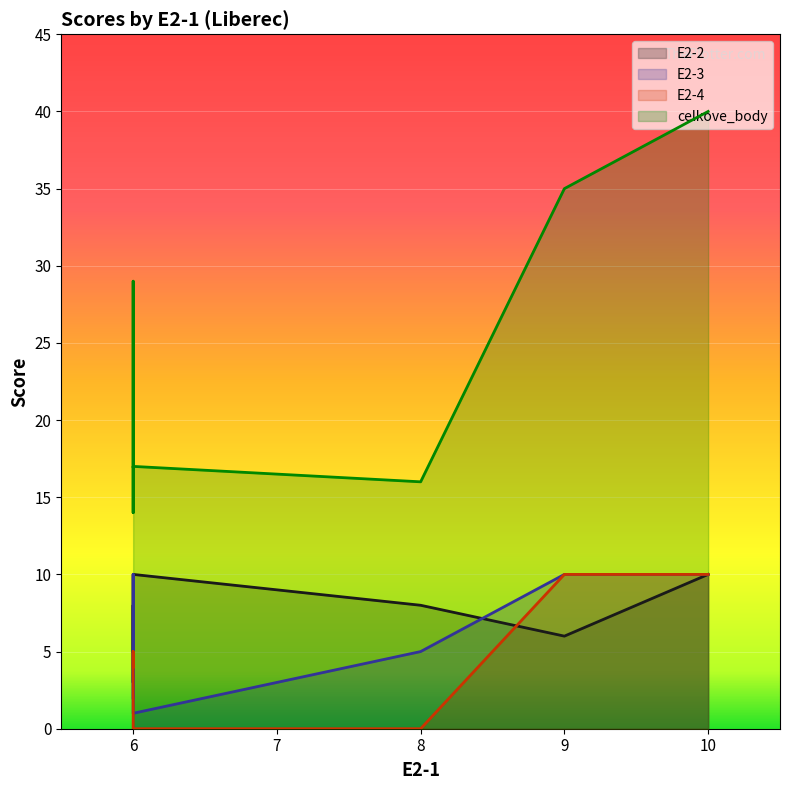

The E2-2 series shows 2 at 9. True or false?

False